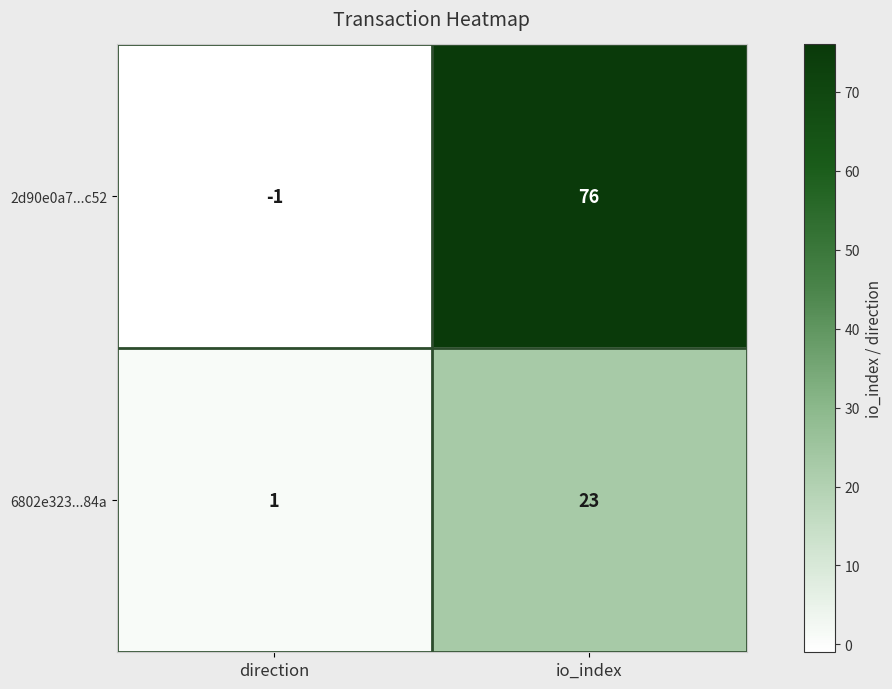

At which label does 2d90e0a7...c52 reach its minimum?

direction